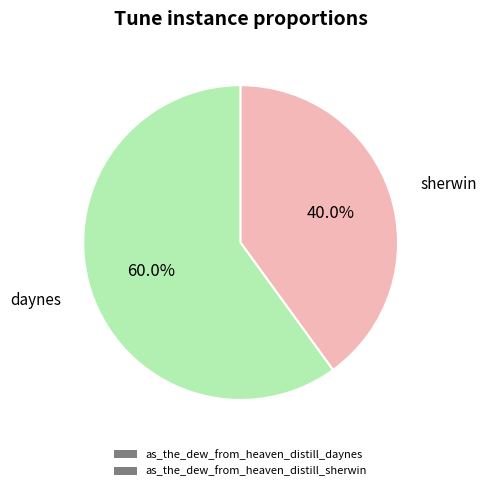

Does as_the_dew_from_heaven_distill_sherwin account for over 50% of the chart?

No